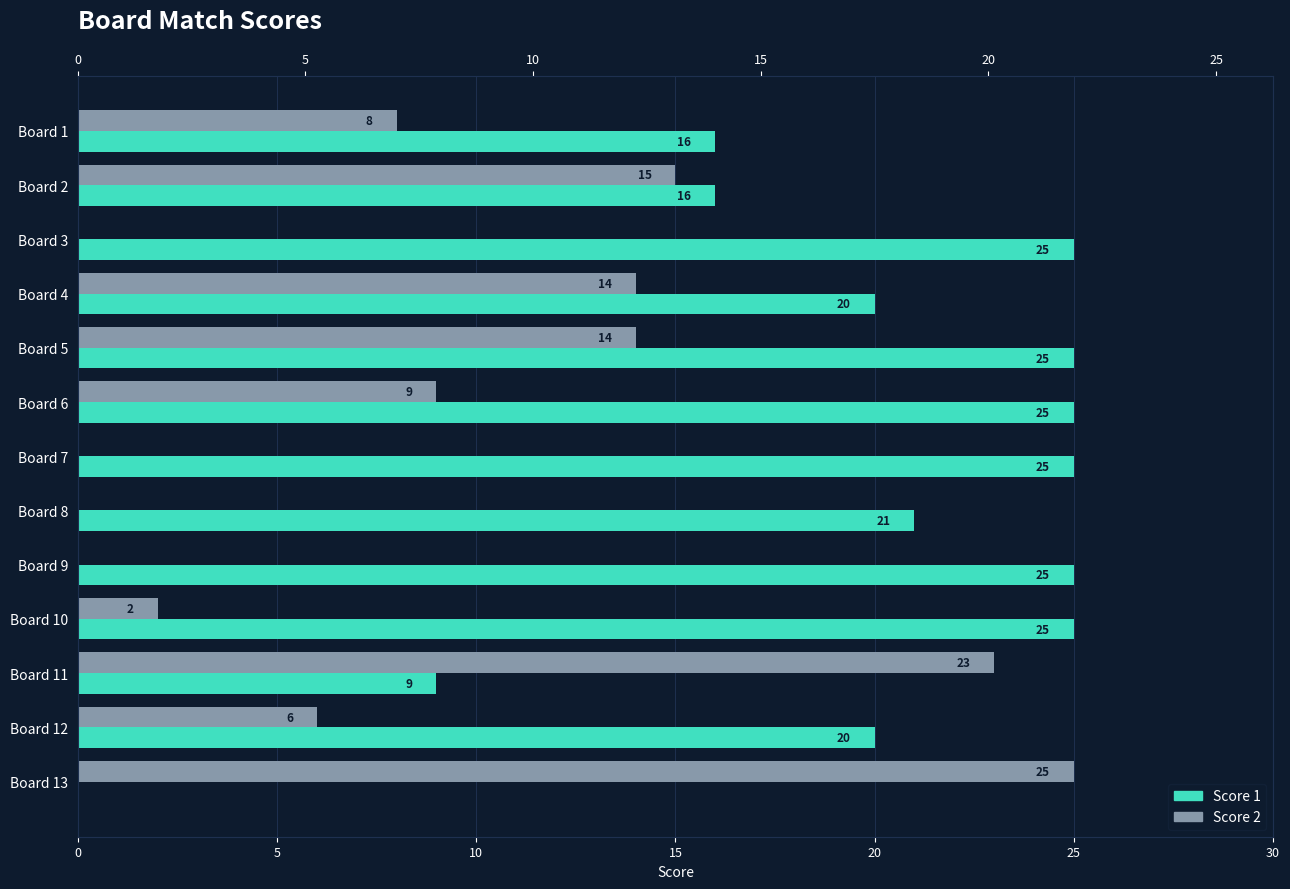

Reading left to right, list all the values displayed in this chart.

Score 1: 16	16	25	20	25	25	25	21	25	25	9	20	0
Score 2: 8	15	0	14	14	9	0	0	0	2	23	6	25